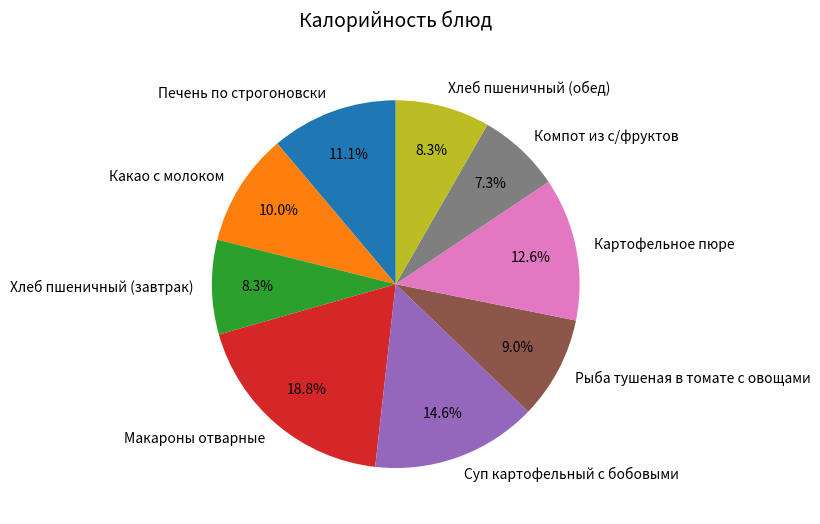

True or false: Какао с молоком accounts for 4% of the total.

False